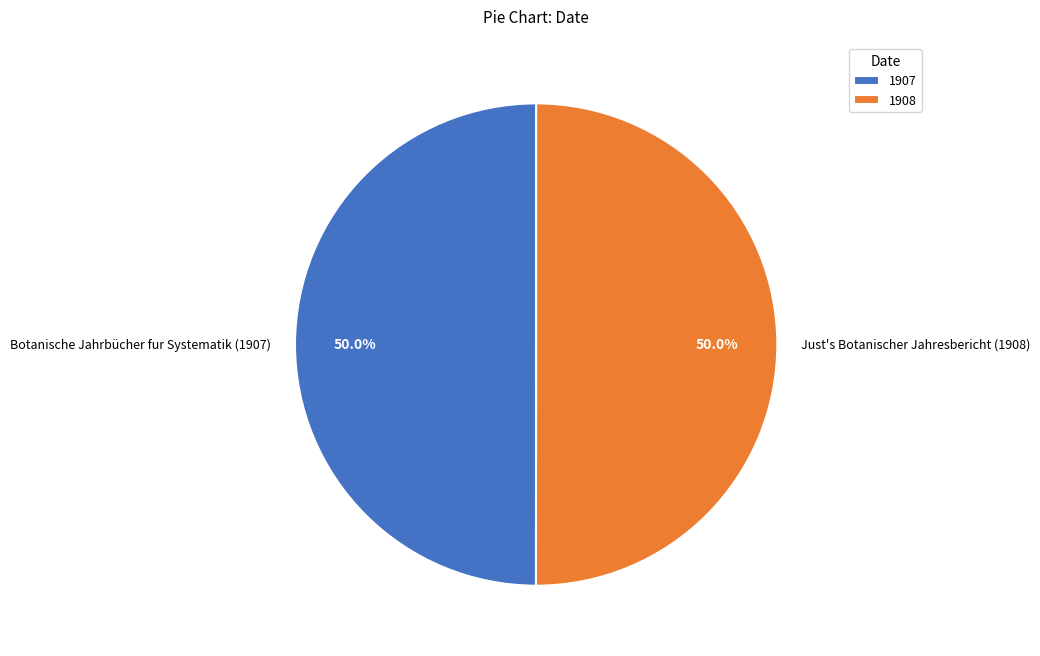

The Botanische Jahrbücher fur Systematik (1907) slice represents 58% of the pie. True or false?

False